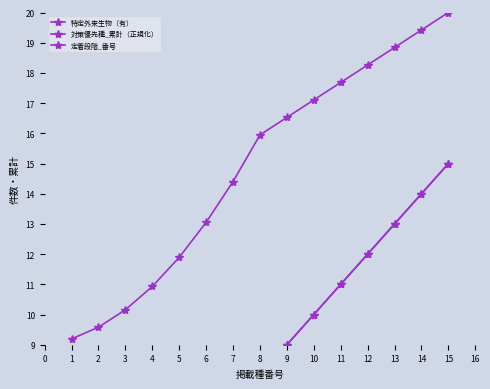

How many series are shown in this chart?

3